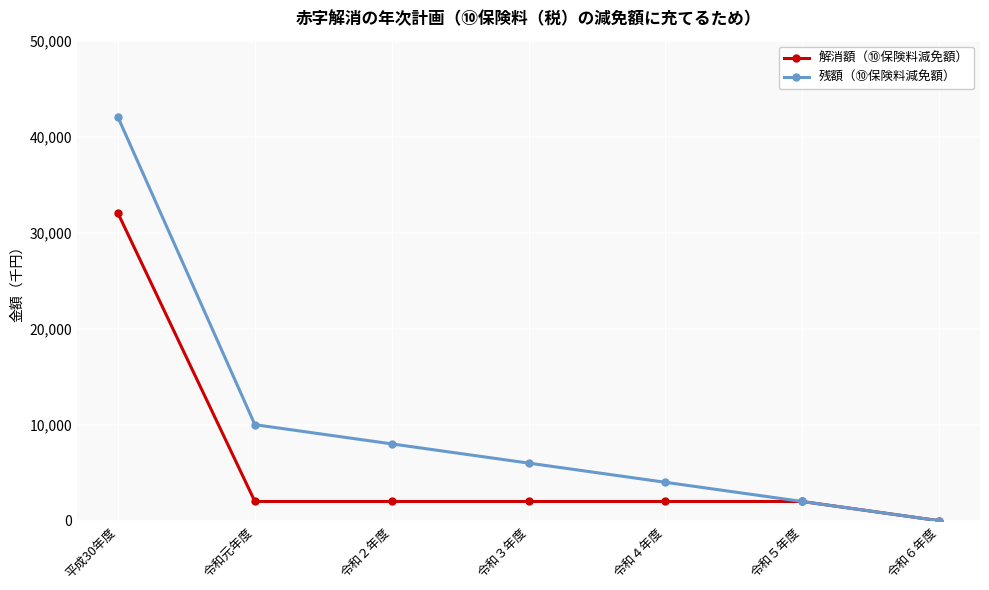

What is the label of the 6th point from the left?

令和５年度